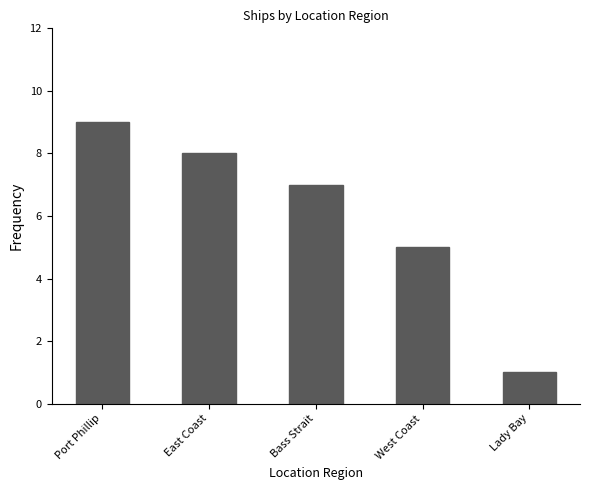

Between East Coast and Lady Bay, which is larger?

East Coast